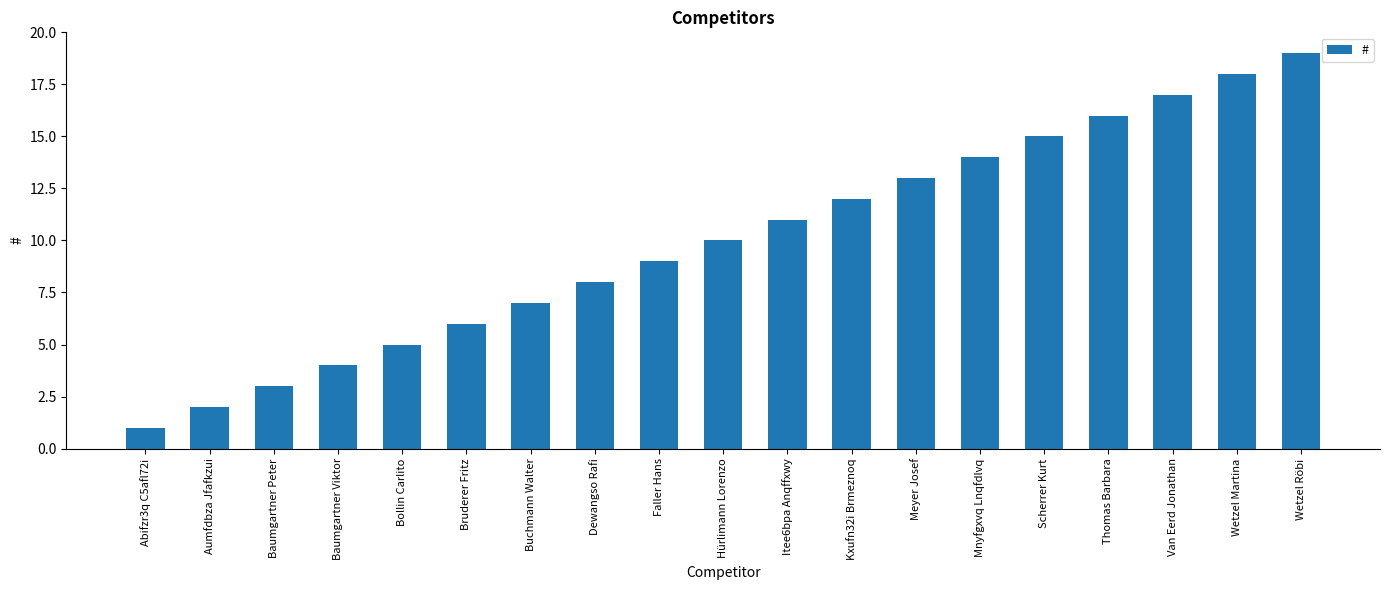

What is the label of the 3rd bar from the right?

Van Eerd Jonathan